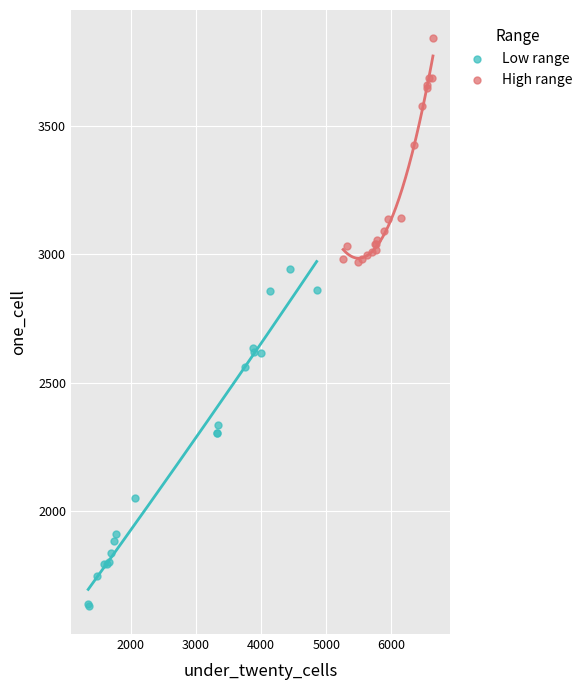

Which series reaches the maximum Y coordinate?

High range